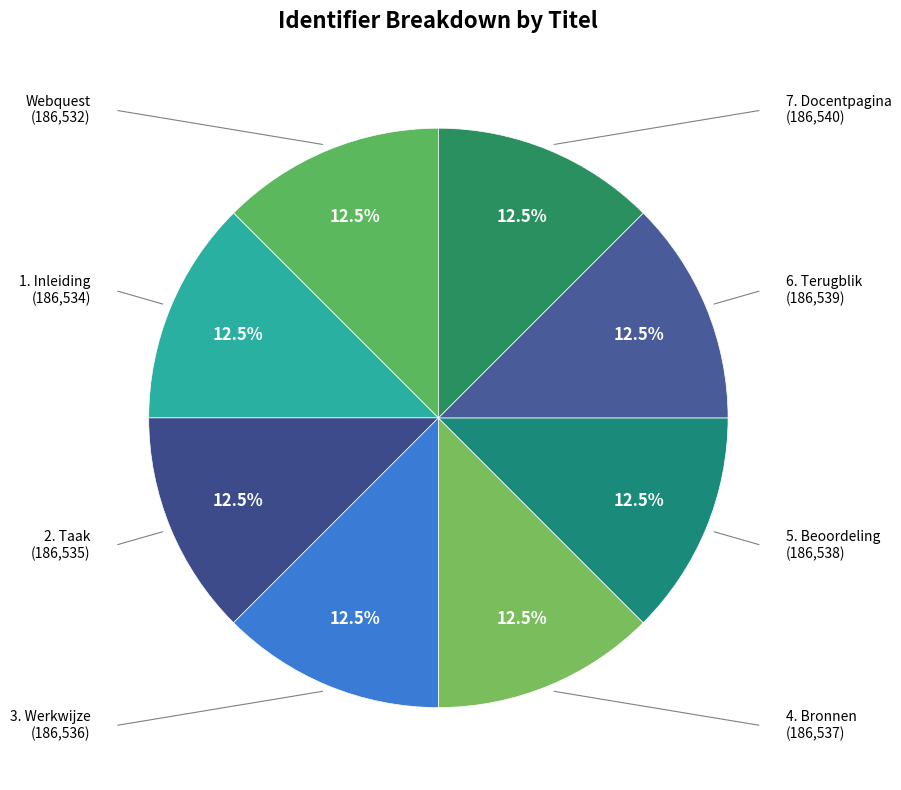

What percentage do 2. Taak and 5. Beoordeling together represent?

25.0%